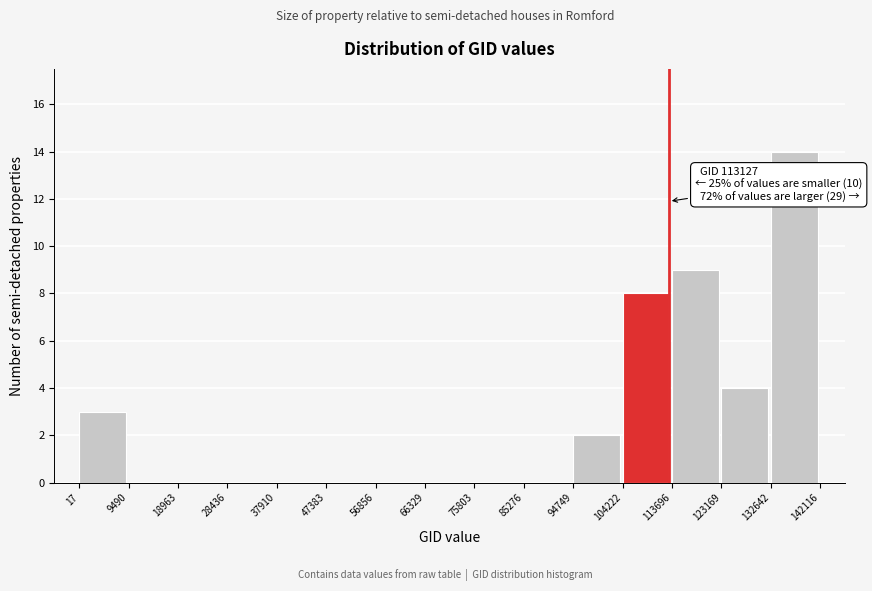

Over which range of the x-axis is the bar tallest?

132642 to 142116